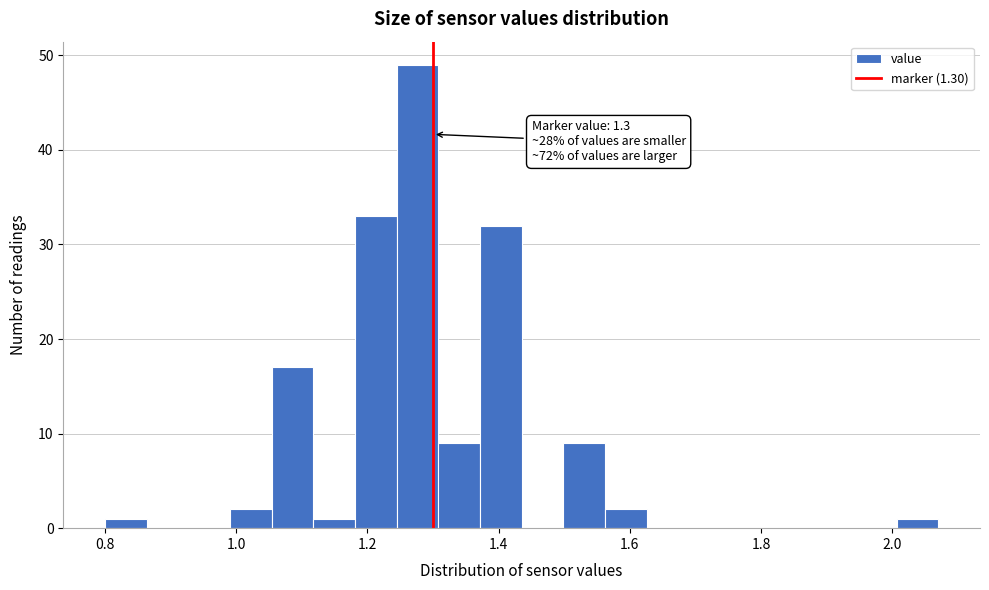

Around what value on the x-axis is the tallest bar? Give the approximate position of its centre, as read against the axis.

1.28